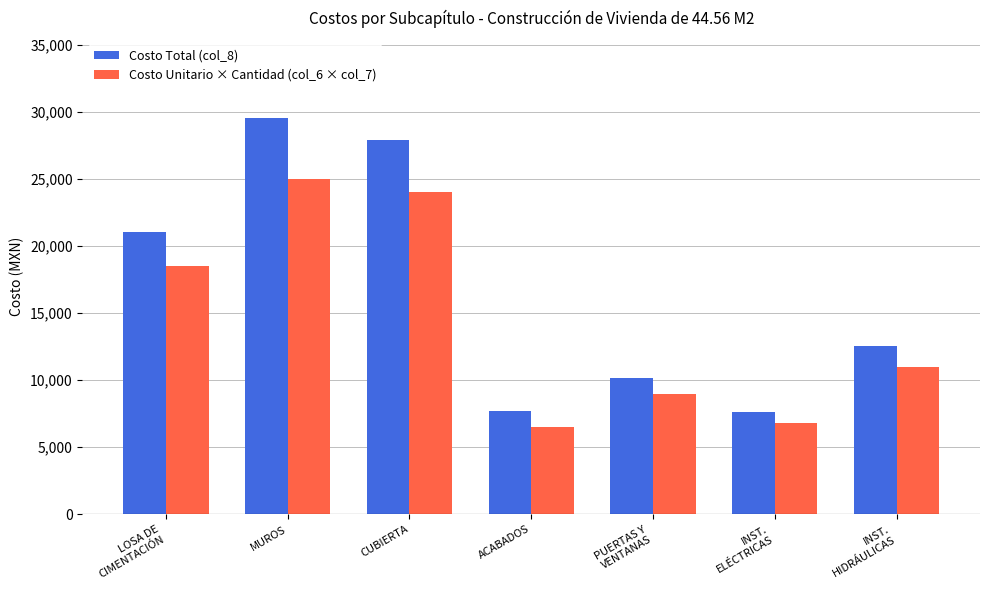

What position from the right is LOSA DE
CIMENTACIÓN?

7